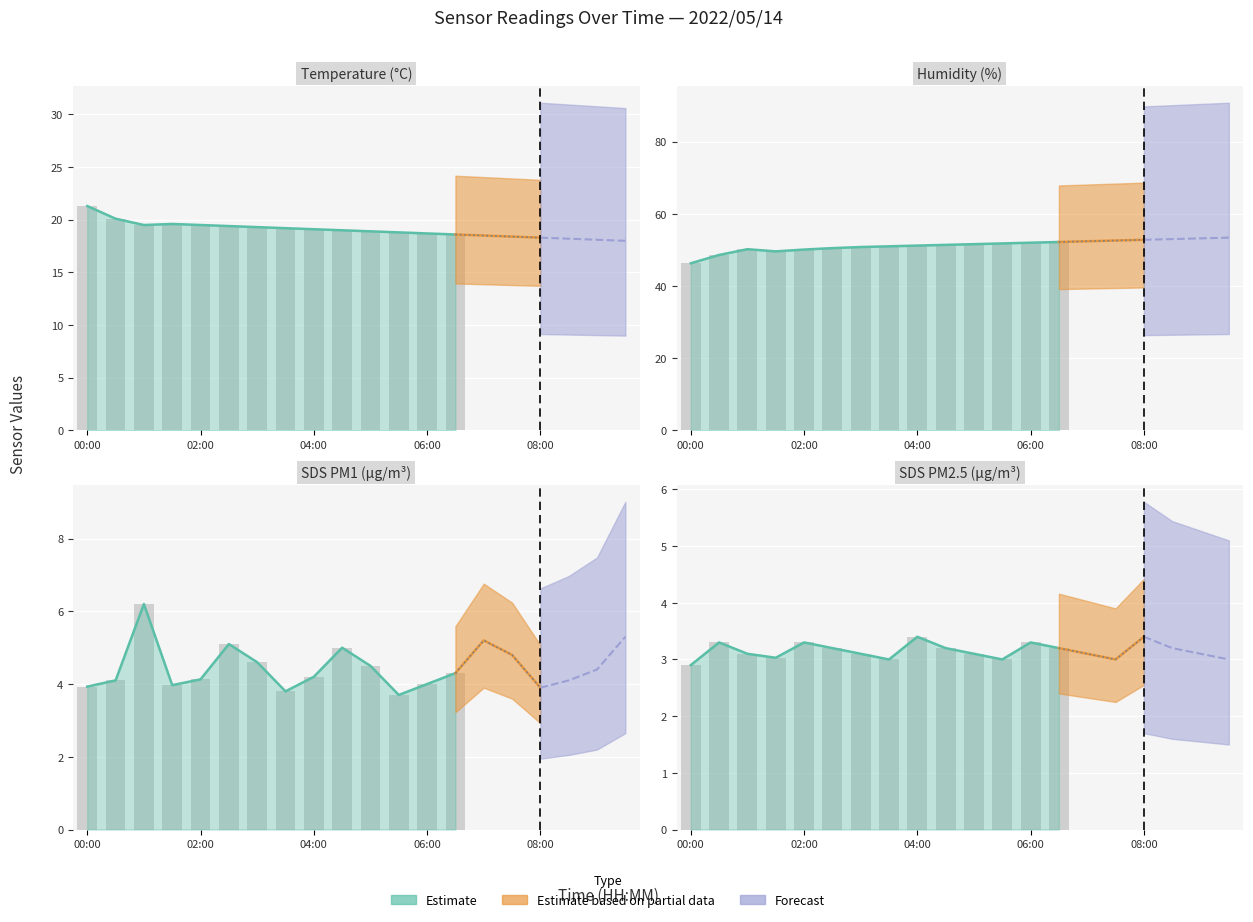

True or false: Humidity has a value of 34.4 at 09:00.

False